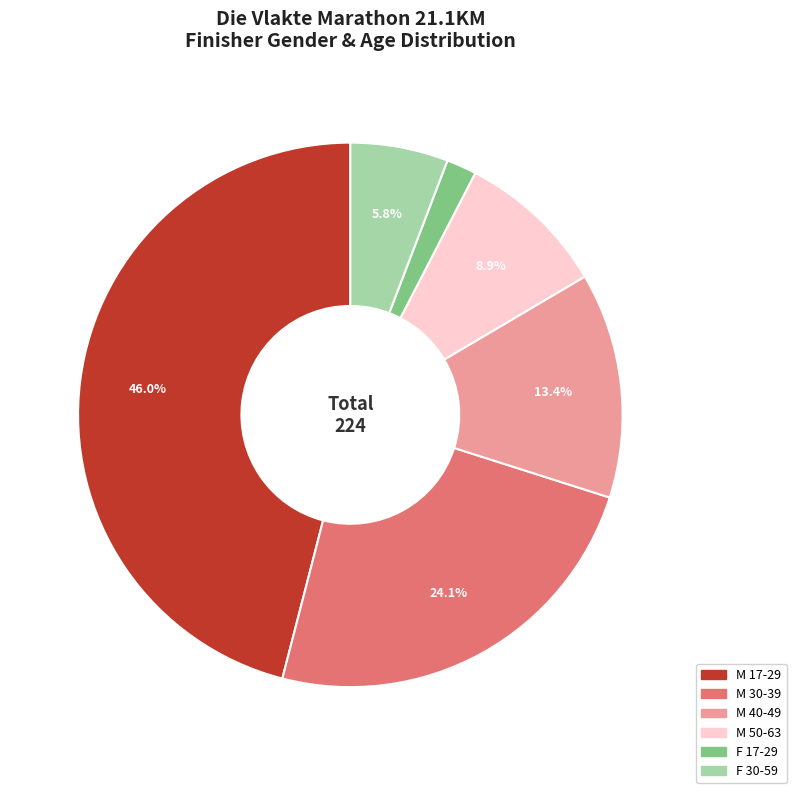

What portion of the pie excludes F 30-59?

94.2%